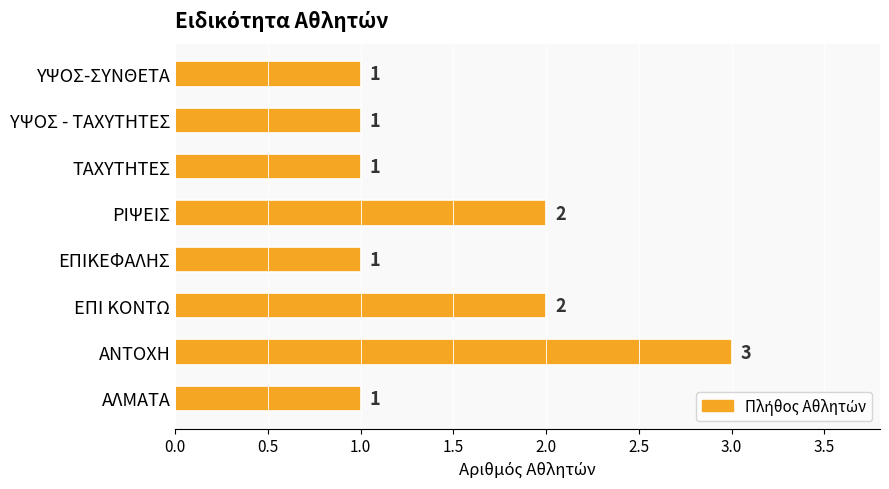

Approximately how many times larger is the value at ΕΠΙΚΕΦΑΛΗΣ compared to ΥΨΟΣ-ΣΥΝΘΕΤΑ?

1.0